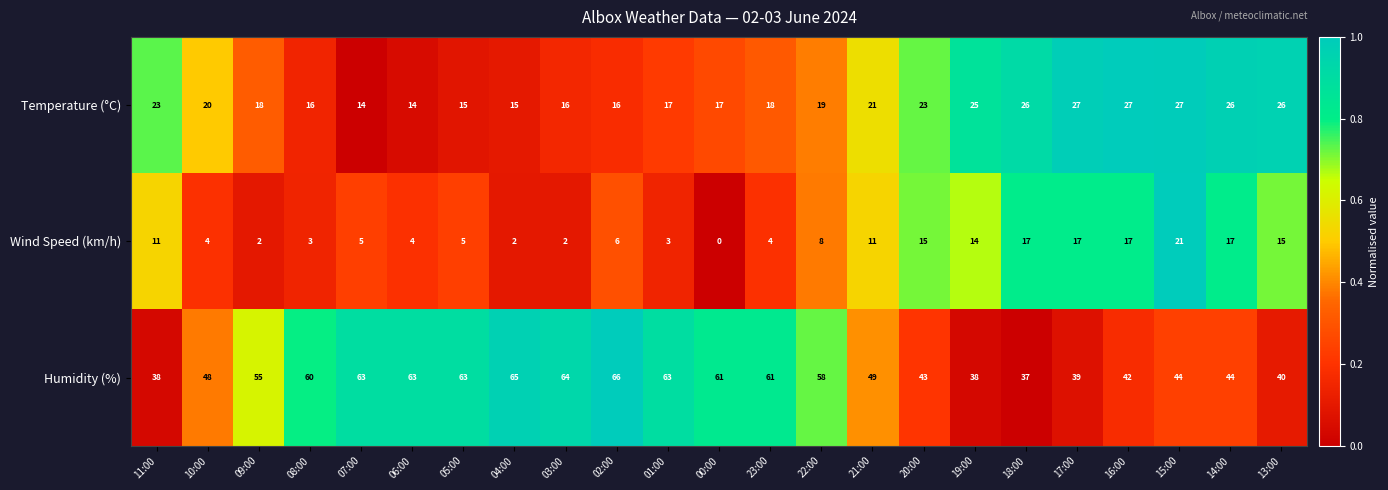

Between 04:00 and 17:00, which series saw the biggest shift?

Humidity (%)